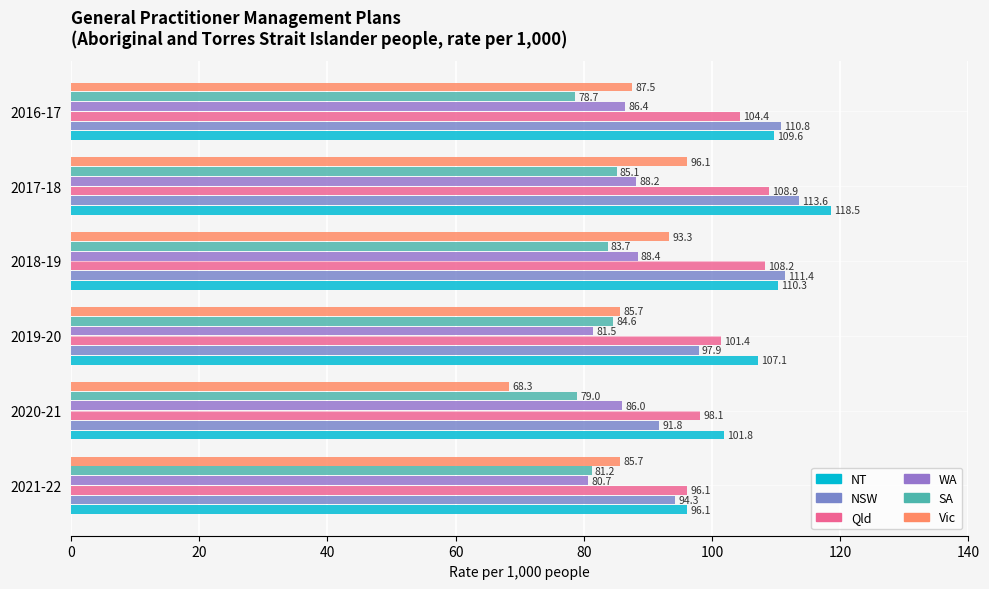

Which series has the largest total across all categories?

NT